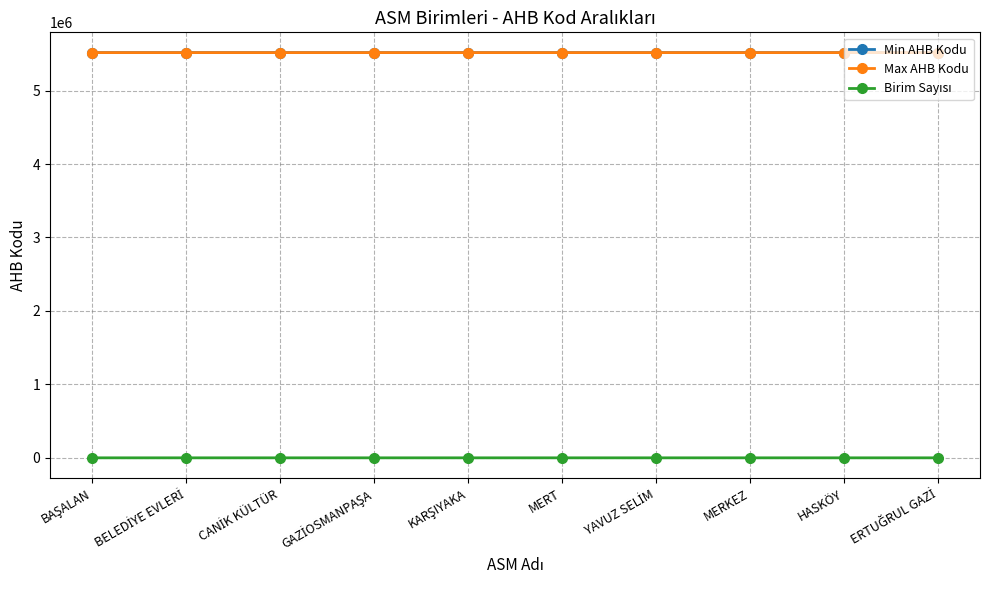

How many lines are shown in the chart?

3